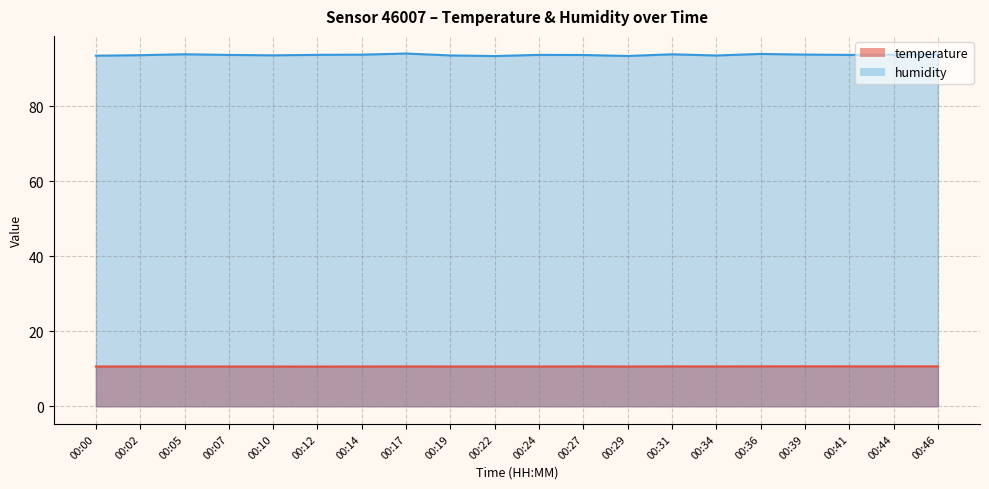

What are all the series names shown in the legend?

temperature, humidity